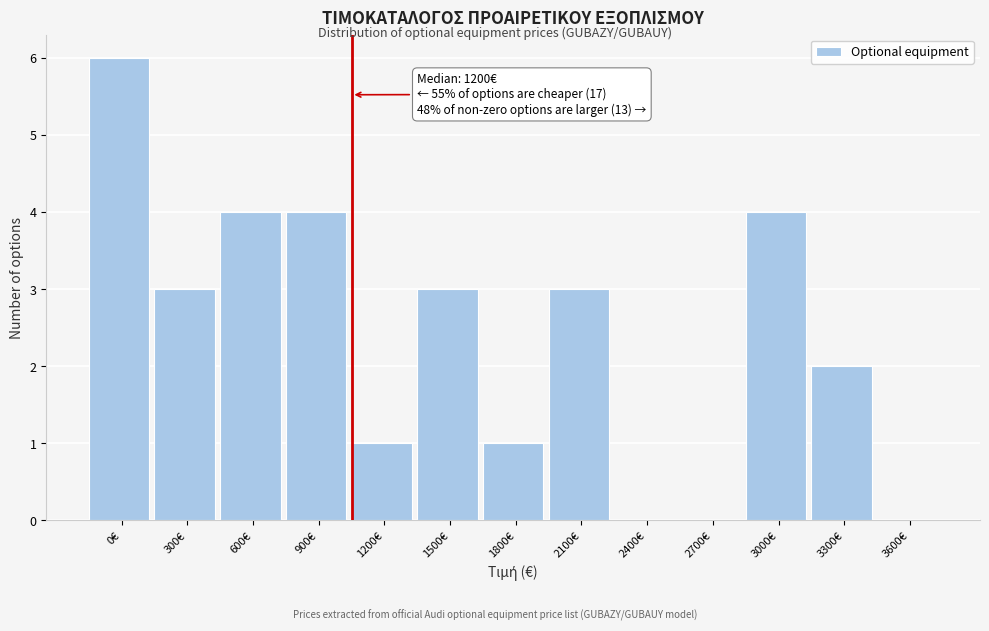

Reading right to left, what are all the values shown in this chart?

3600€=0	3300€=2	3000€=4	2700€=0	2400€=0	2100€=3	1800€=1	1500€=3	1200€=1	900€=4	600€=4	300€=3	0€=6